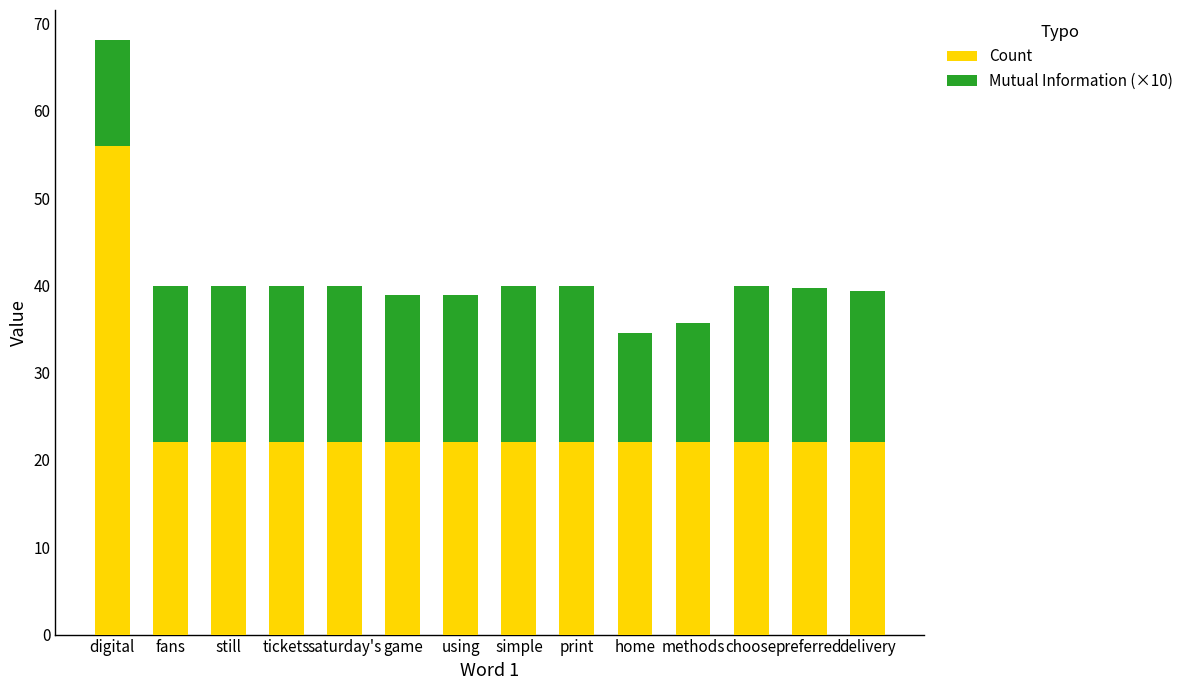

At which category is the sum across all series the highest?

digital